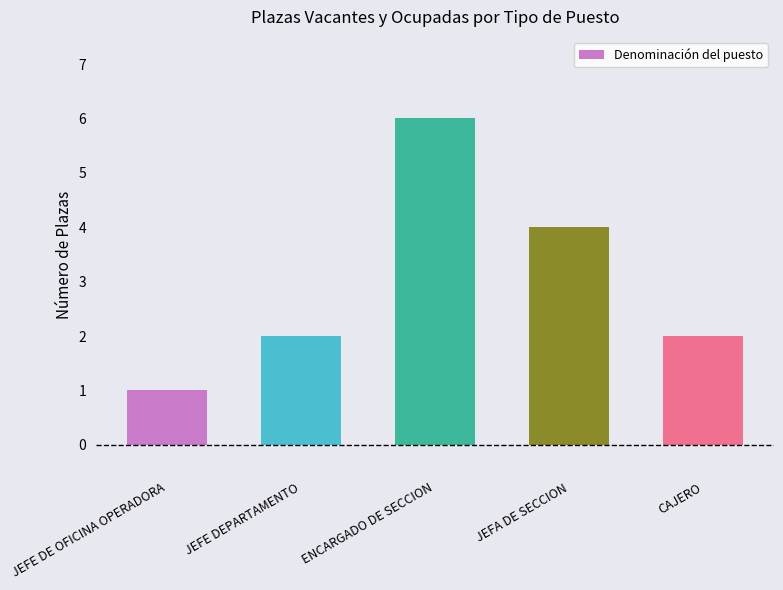

The value at ENCARGADO DE SECCION is 3. True or false?

False